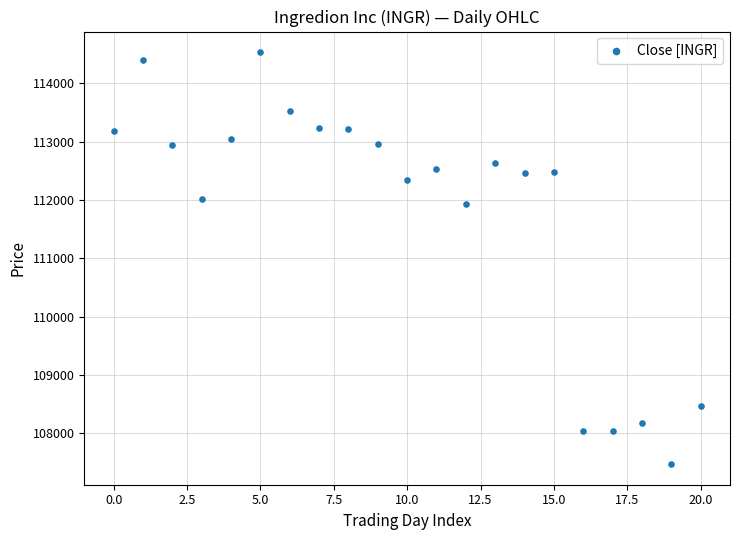

What is the range of Y values (max minus min)?

7061